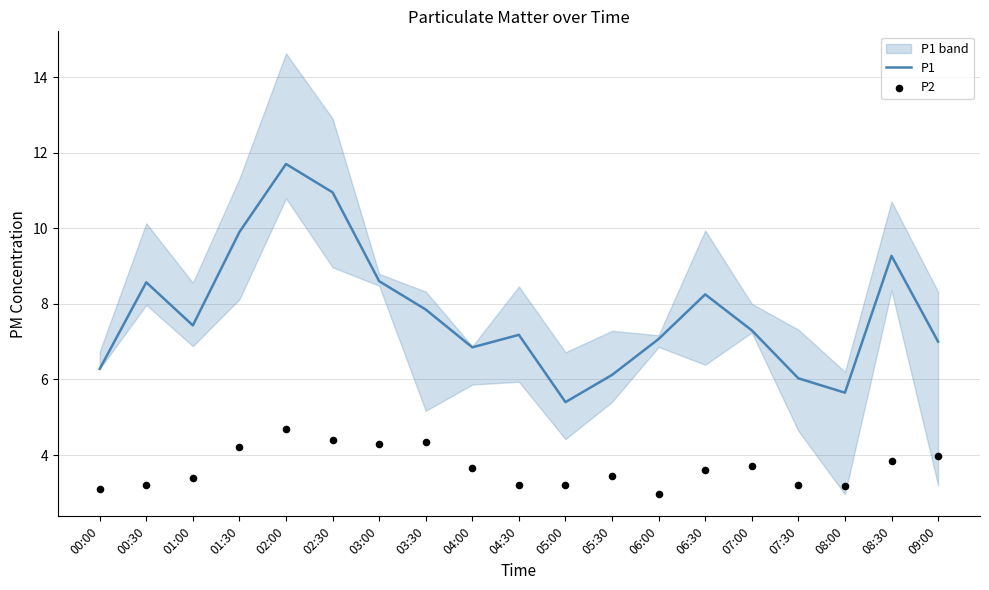

Which series reaches the maximum Y coordinate?

P1